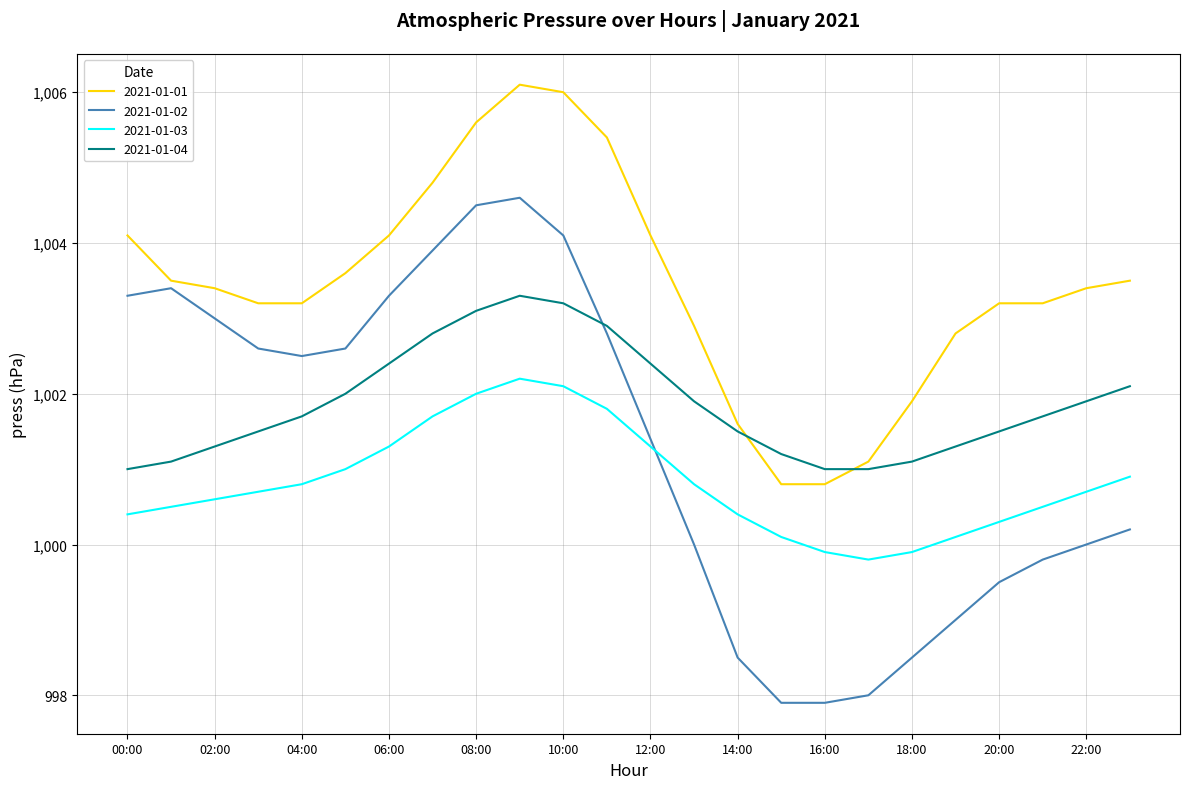

At how many categories does at least one series exceed 998?

24